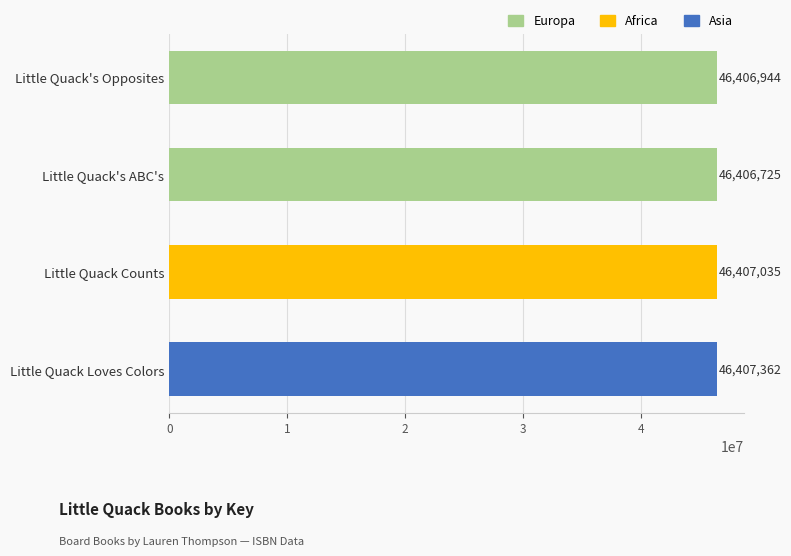

The value at Little Quack's Opposites is 46406944. True or false?

True